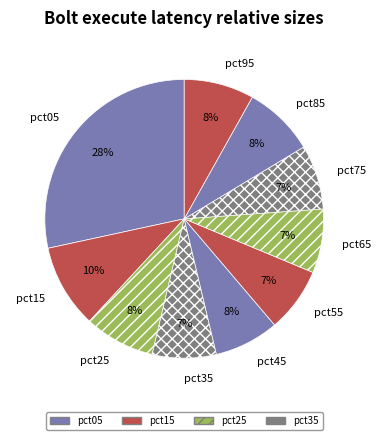

Does pct95 represent more than half of the total?

No